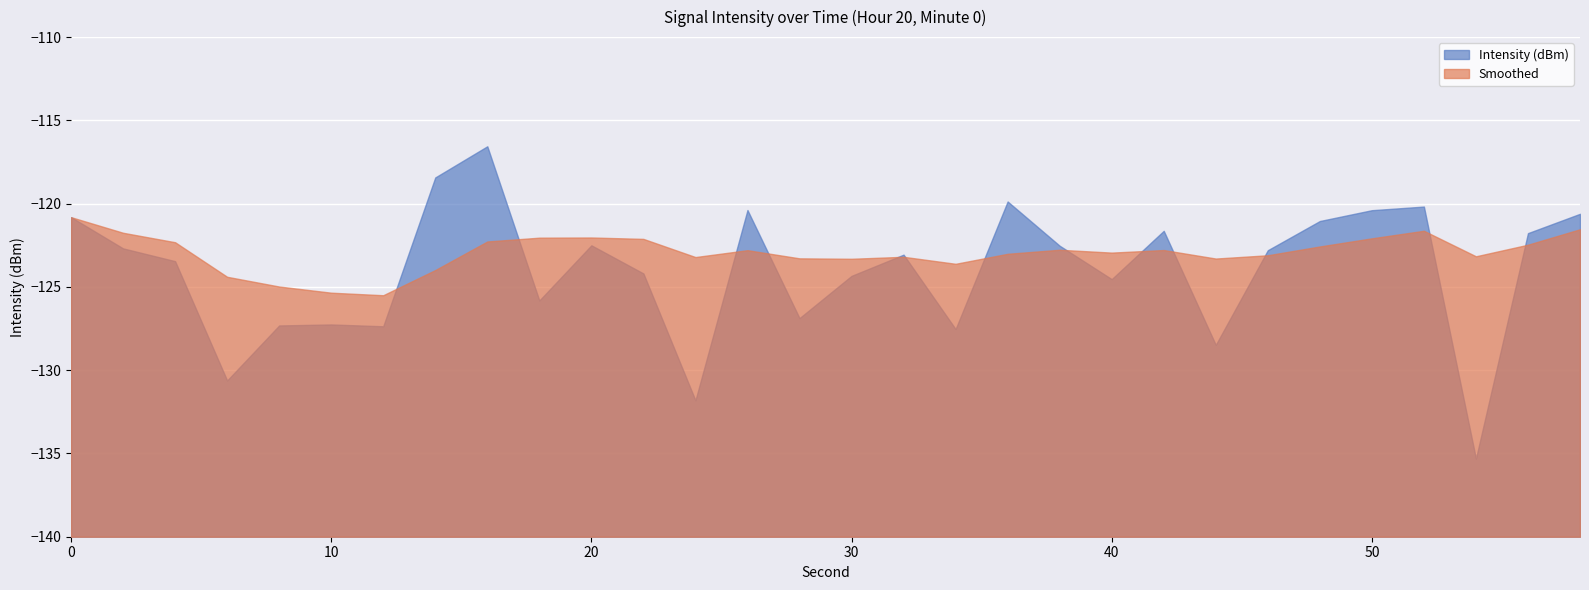

Which has a higher value, 26 or 36?

36